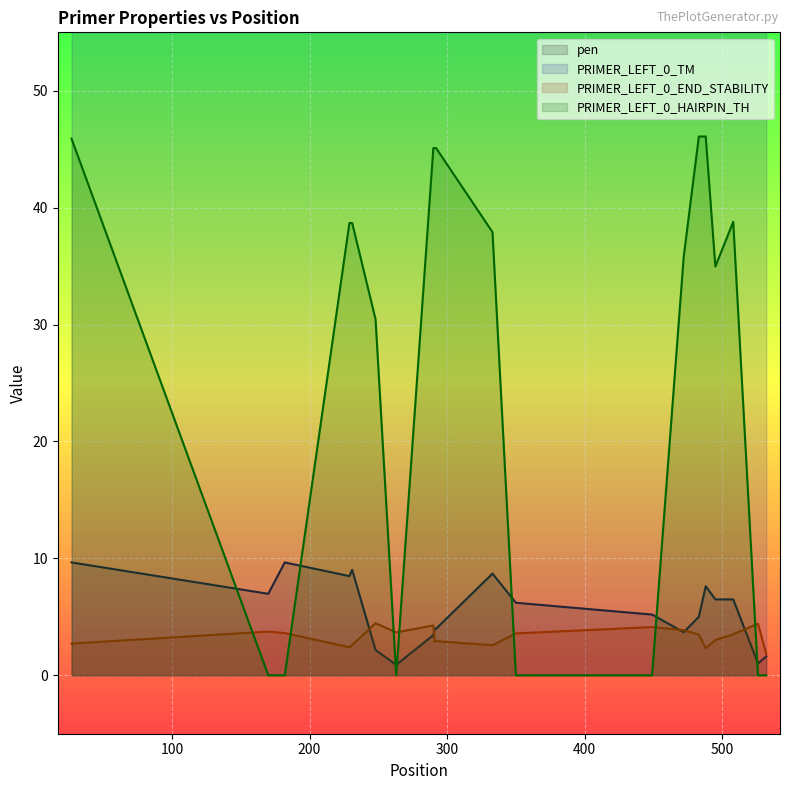

True or false: PRIMER_LEFT_0_TM and PRIMER_LEFT_0_HAIRPIN_TH cross at least once.

False